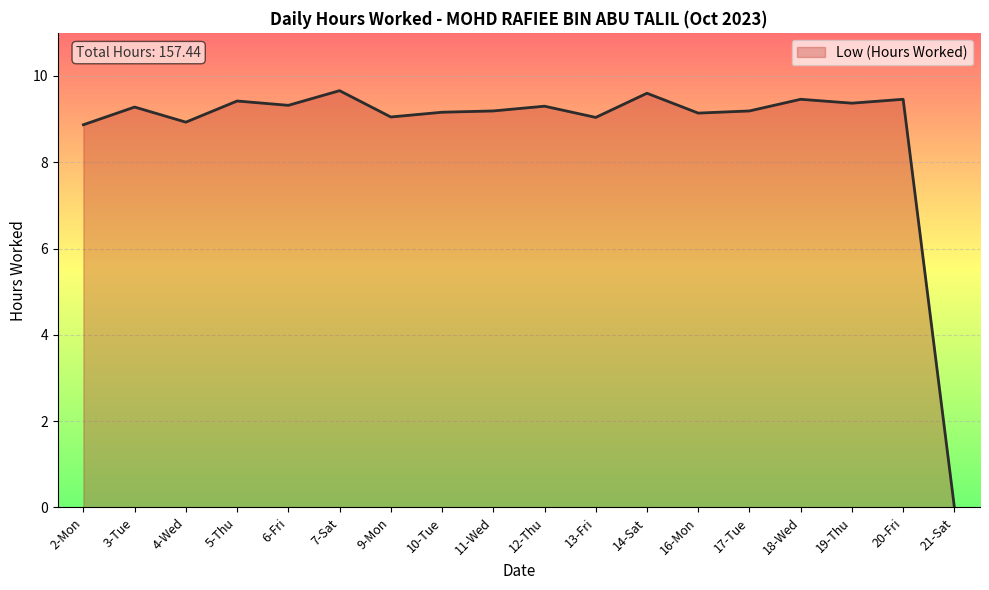

At which label does the data first exceed 9?

3-Tue